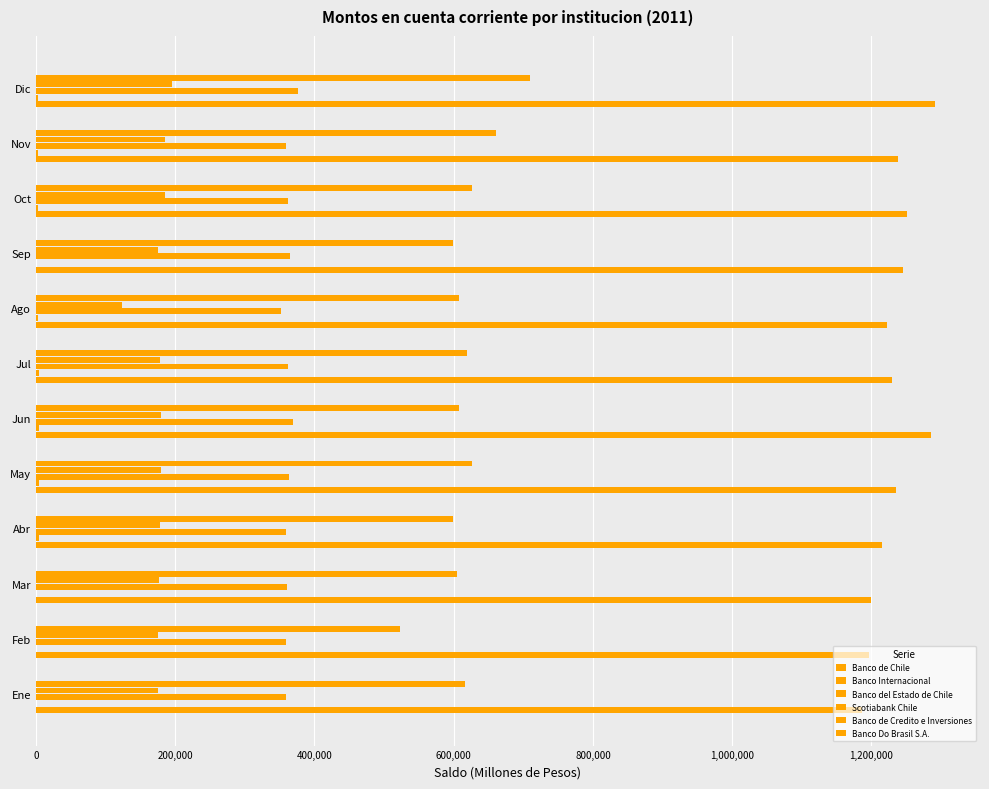

Reading left to right, extract all data points from this chart.

Banco de Chile: 1185752.7	1195808.1	1198884.9	1215828.9	1234990.9	1285844.6	1230098.2	1221989.9	1244676.9	1250726.0	1237860.1	1291307.5
Banco Internacional: 415.3	178.7	344.8	3856.9	4178.6	4815.2	4974.1	3202.3	763.7	2994.1	3021.5	3143.2
Banco del Estado de Chile: 359444.3	359325.5	360968.2	359296.4	364248.8	369092.0	361624.9	352671.7	364425.2	362648.5	359039.2	376480.3
Scotiabank Chile: 175083.3	175773.2	176760.7	178669.5	179495.6	180091.8	177579.5	124340.2	176024.6	185716.2	185764.9	195823.1
Banco de Credito e Inversiones: 616408.0	523117.5	604159.1	598948.8	626071.4	607987.5	619151.5	608102.5	599351.6	625915.1	661227.5	709138.9
Banco Do Brasil S.A.: 83.9	51.0	56.8	51.6	50.0	48.5	63.2	70.2	82.5	86.0	104.8	76.7